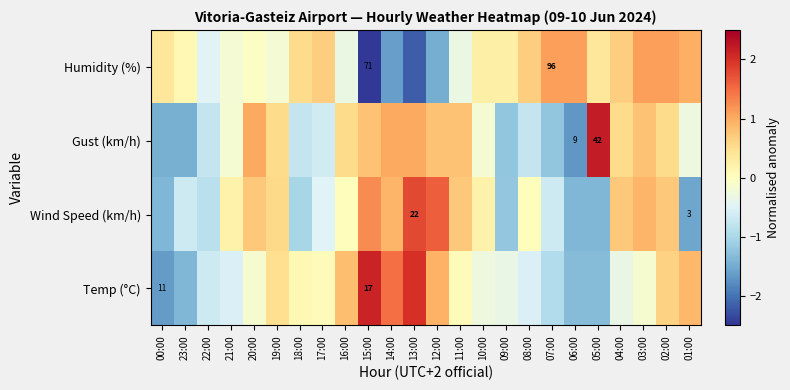

At which category is the sum across all series the highest?

02:00